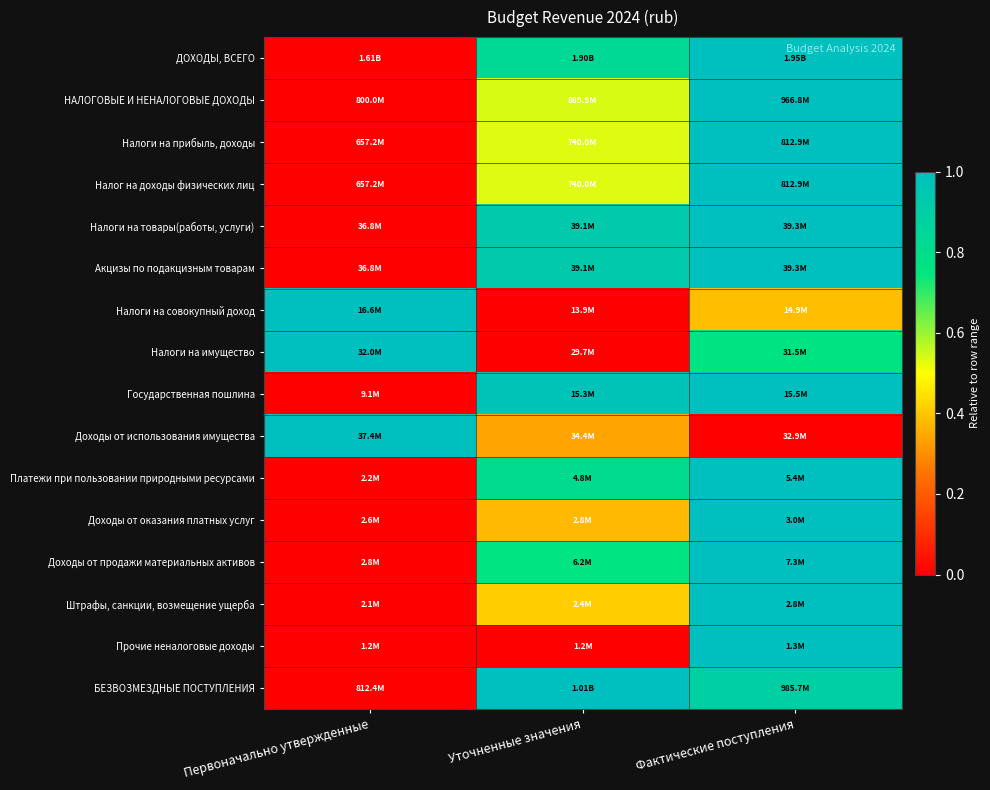

What is the difference between the highest and lowest values at Фактические поступления?

1.0